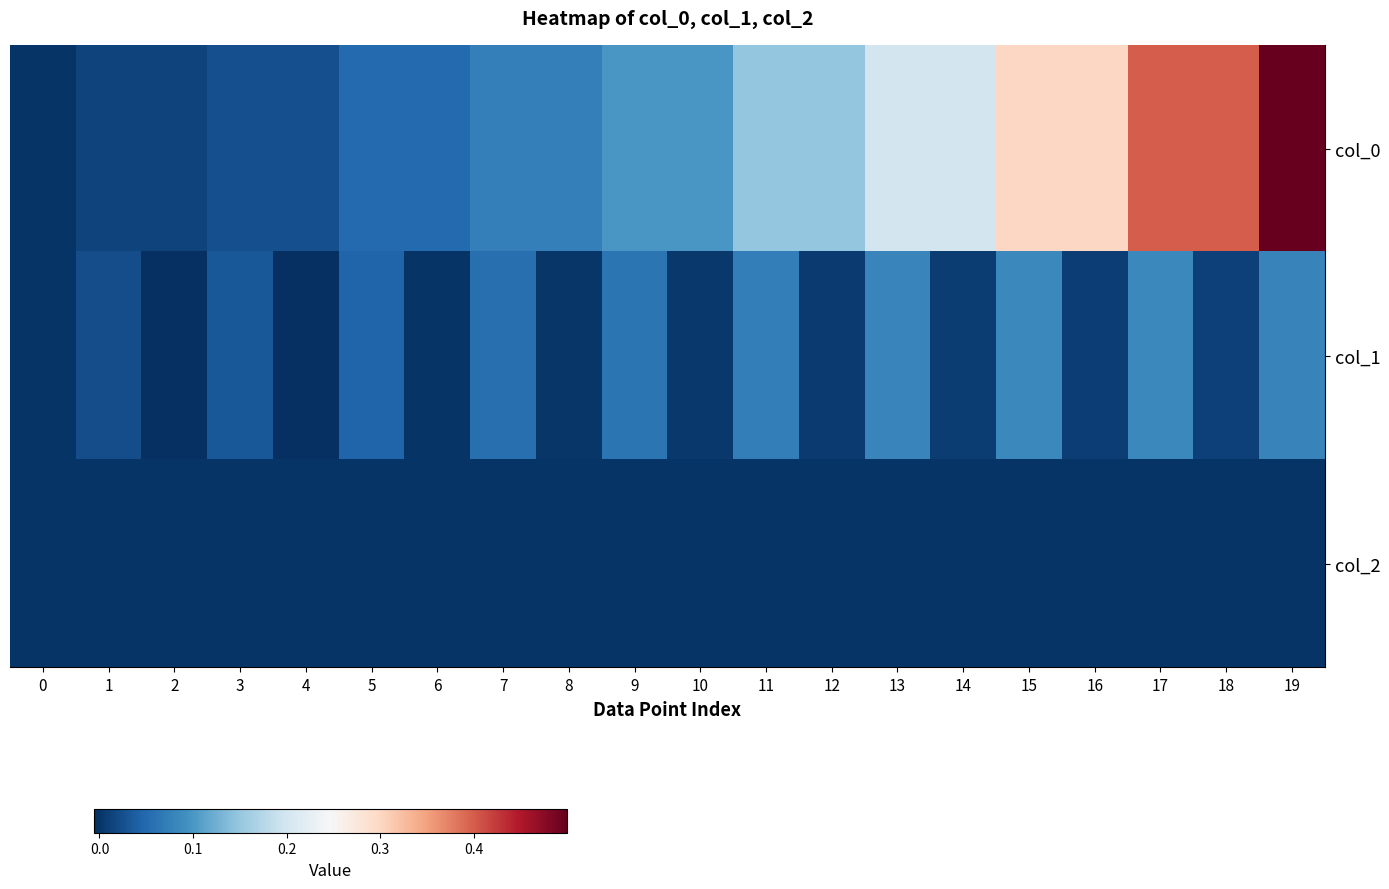

Which label corresponds to the largest value in the chart?

19